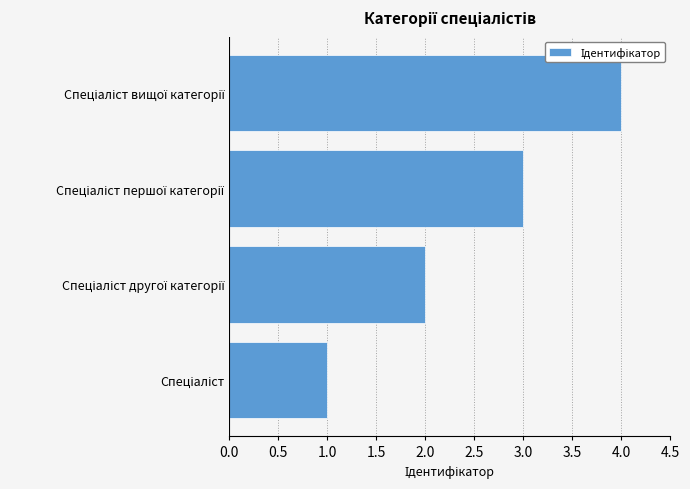

Are the bars grouped side by side (vs. stacked)?

No